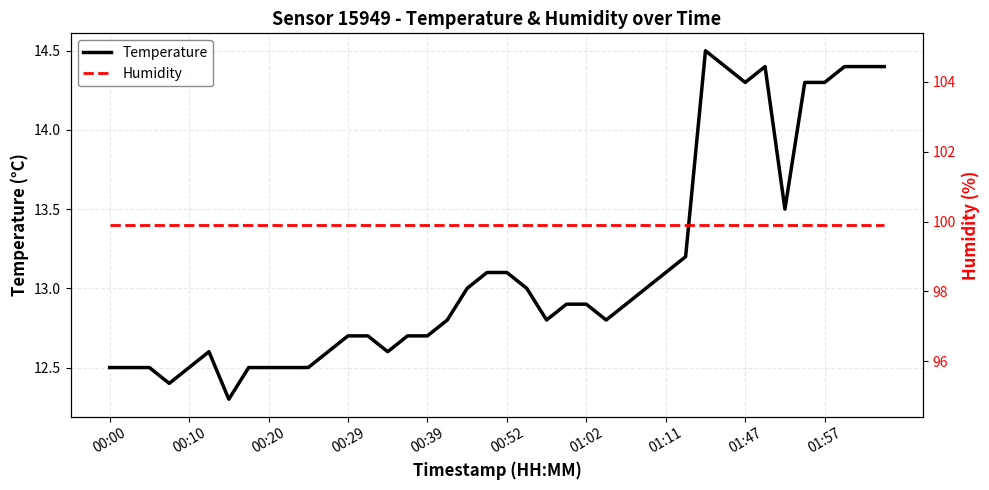

What is the value of the Humidity point at the 31st from the left?

99.9